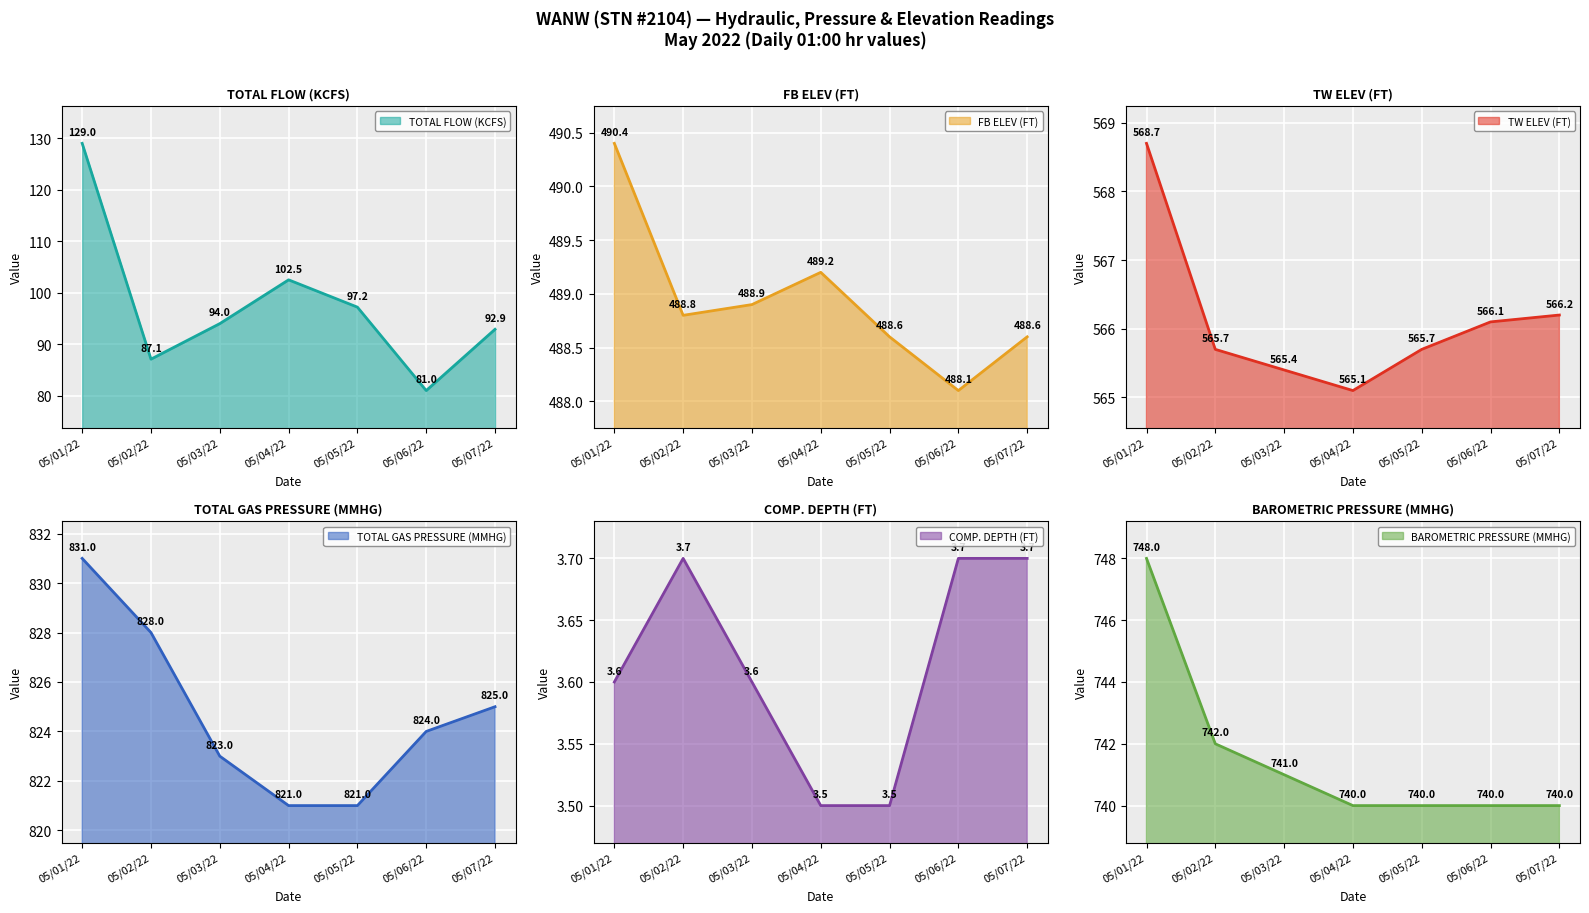

Rank the series at 05/05/22 from lowest to highest value.

COMP. DEPTH (FT), TOTAL FLOW (KCFS), FB ELEV (FT), TW ELEV (FT), BAROMETRIC PRESSURE (MMHG), TOTAL GAS PRESSURE (MMHG)